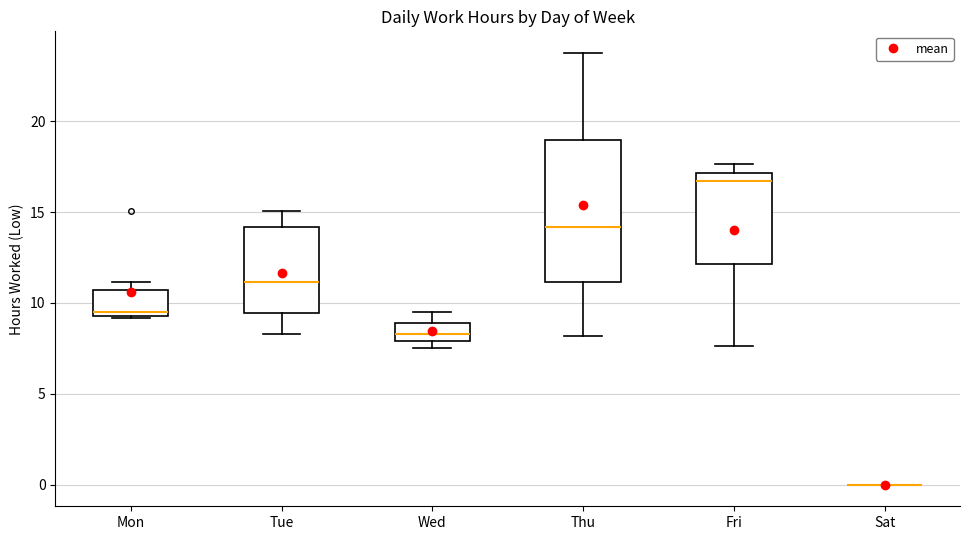

Reading left to right, read every box against the y-axis: the position of its median line, the range the box covers, and the ends of its whiskers. The values are not printed on the chart, so give them approximately, as read against the axis.

Mon: median 9.5 (just above the box's lower edge), box 9.5 to 10.5, whiskers 9.0 to 11.0
Tue: median 11.0, box 9.5 to 14.0, whiskers 8.5 to 15.0
Wed: median 8.5, box 8.0 to 9.0, whiskers 7.5 to 9.5
Thu: median 14.0, box 11.0 to 19.0, whiskers 8.0 to 24.0
Fri: median 16.5, box 12.0 to 17.0, whiskers 7.5 to 17.5
Sat: box collapsed to a line at 0.0, whiskers 0.0 to 0.0